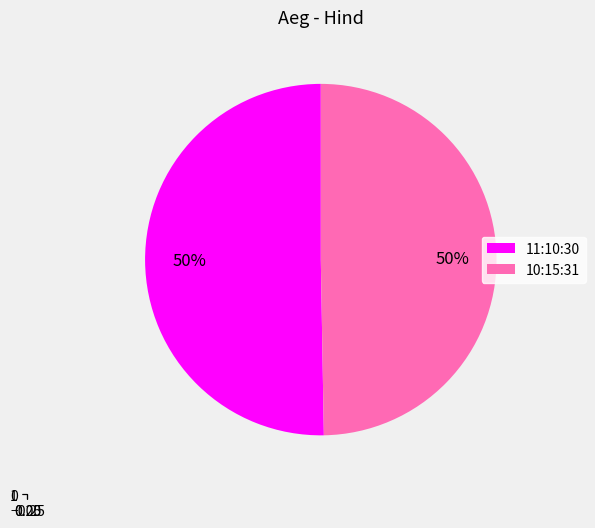

What percentage do 10:15:31 and 11:10:30 together represent?

100.0%